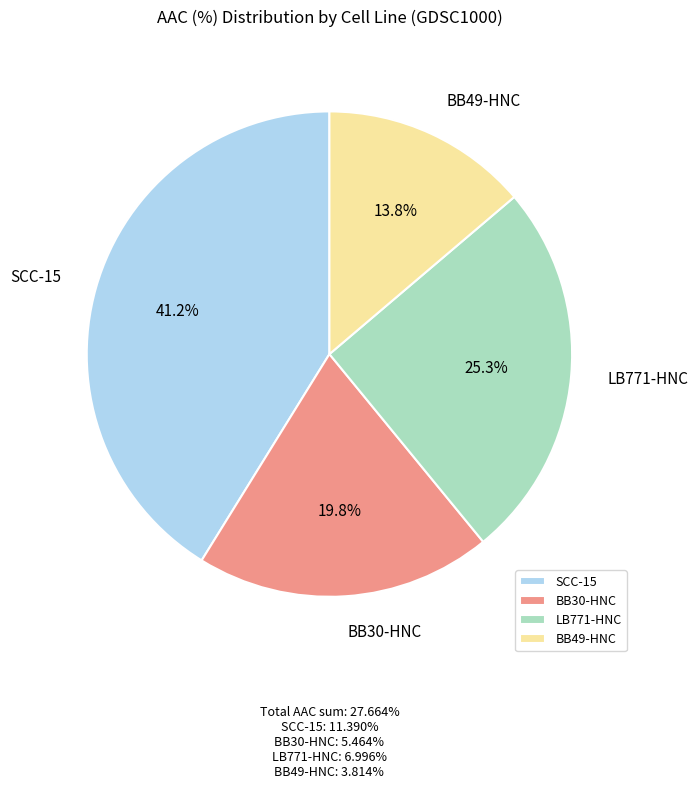

True or false: BB49-HNC accounts for 14% of the total.

True